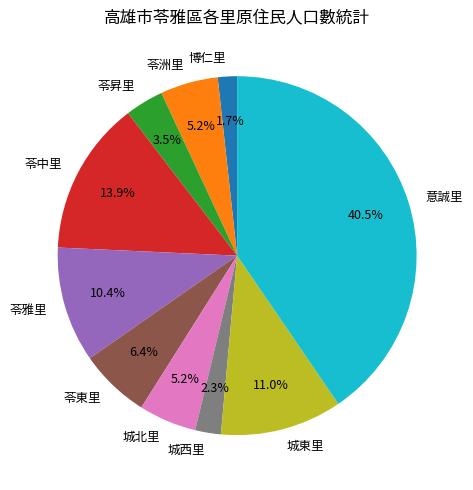

Is 城北里 the majority of the pie?

No